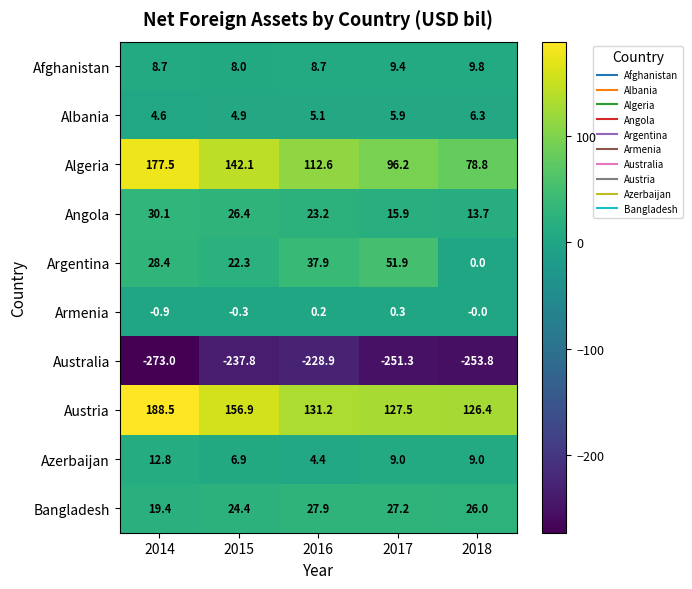

What is the difference between the second highest and minimum values in the Algeria series?

63.3